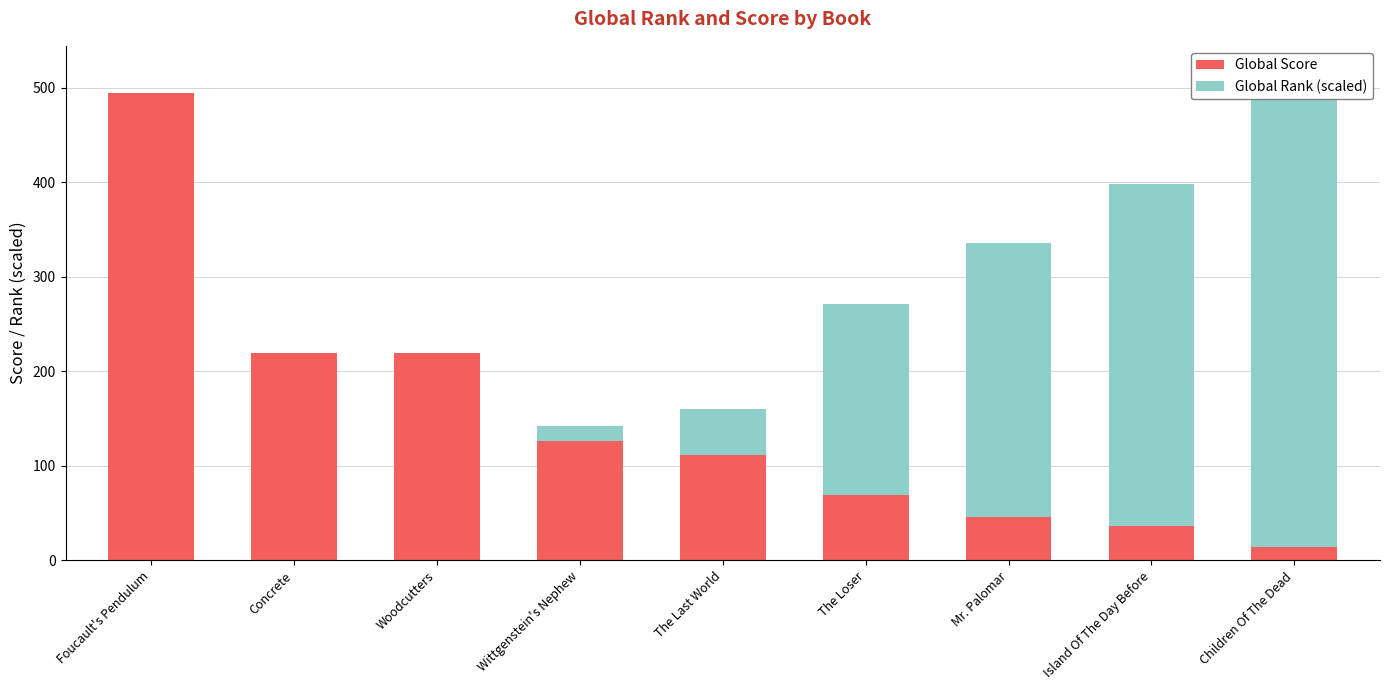

How many bars are there in total?

18